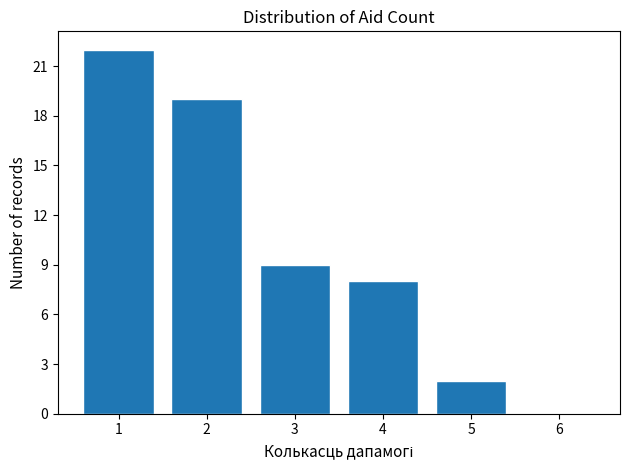

Reading left to right, list all the values displayed in this chart.

1=22	2=19	3=9	4=8	5=2	6=0